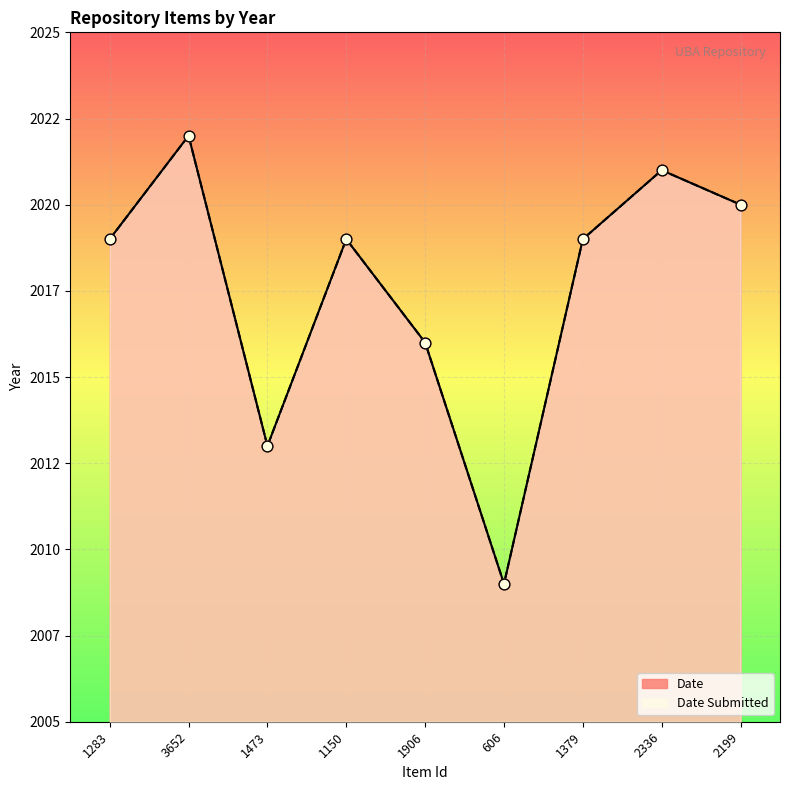

At which category is the sum across all series the highest?

3652